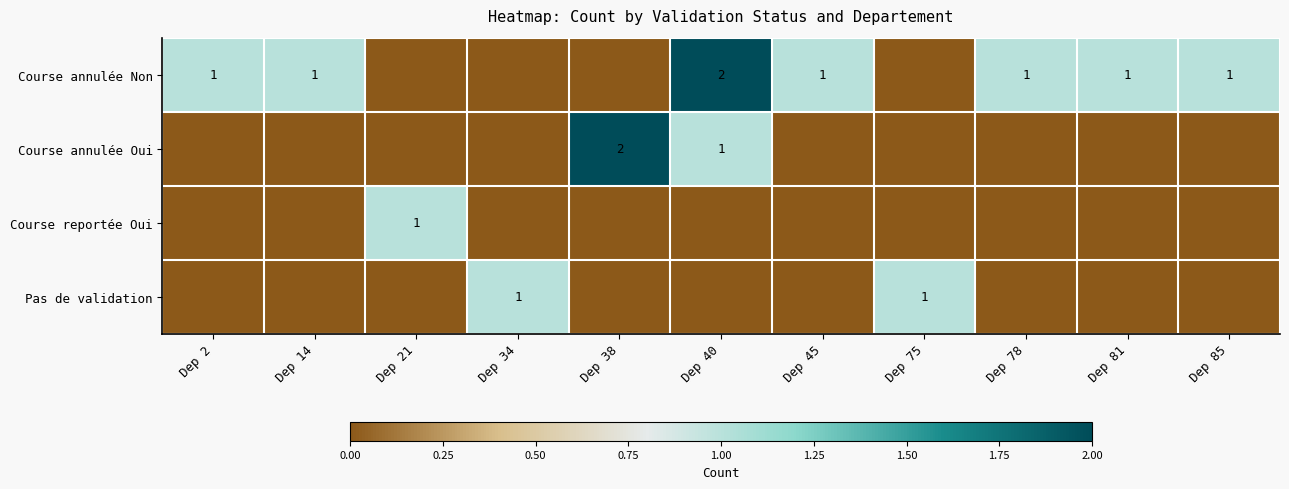

Which category has the highest value in the Course reportée Oui series?

Dep 21